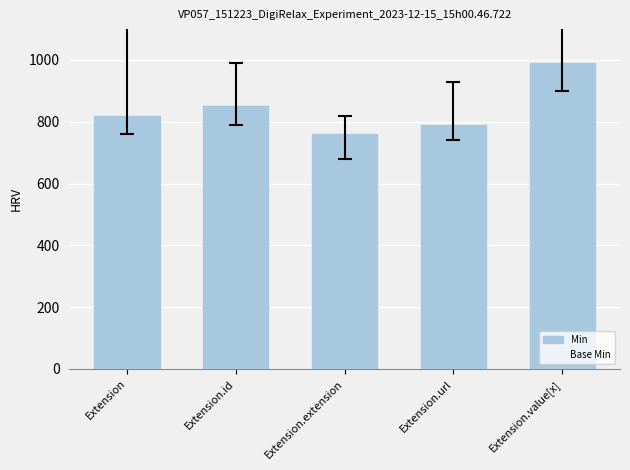

How many categories are shown in the chart?

5